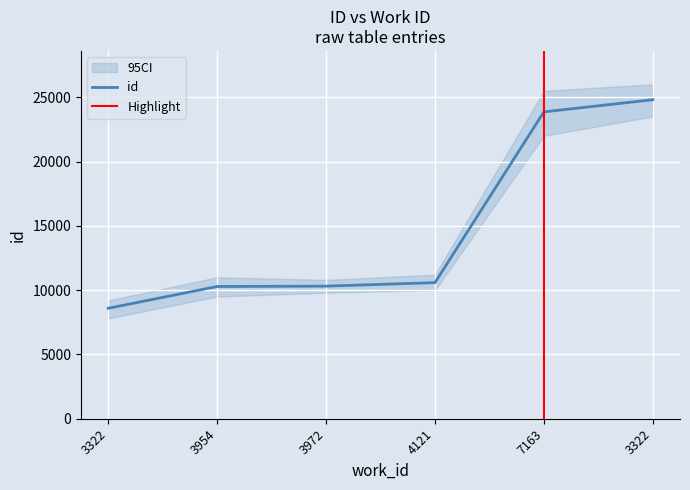

Read the value at 4121, to the nearest 10.

10580